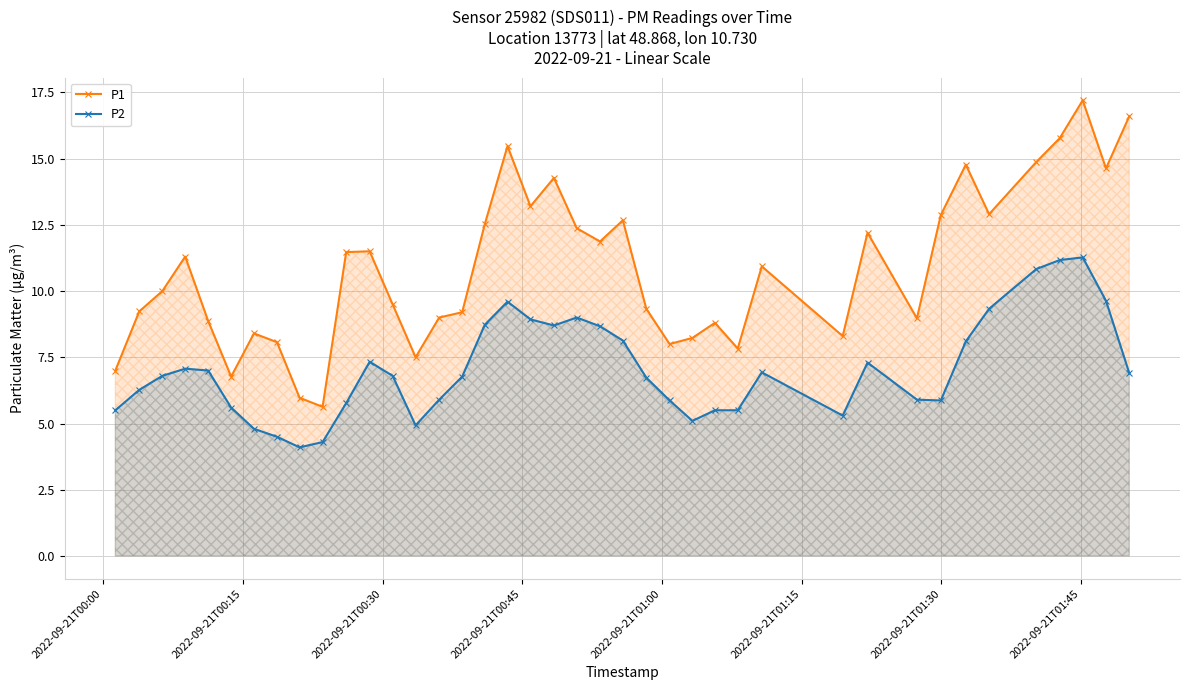

How many data points does each series have?

40